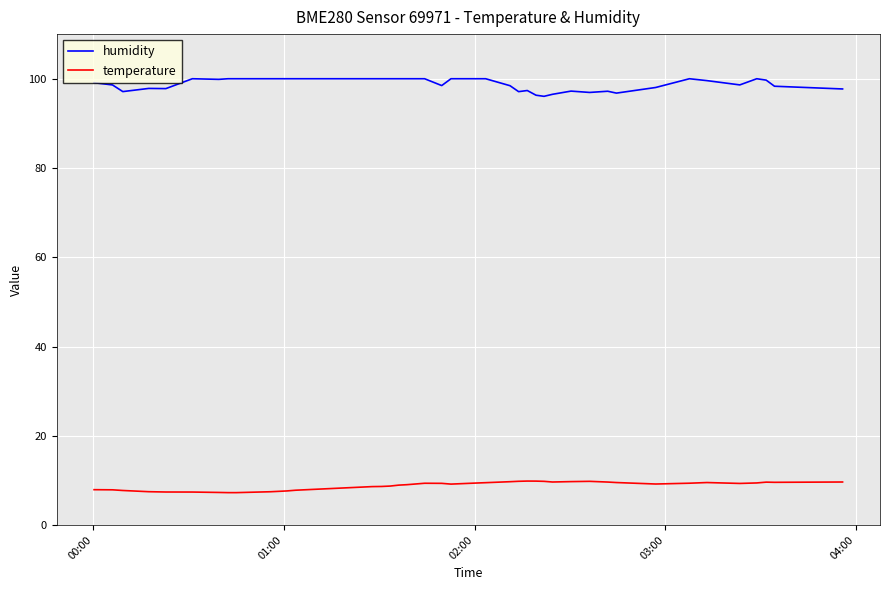

Count the number of data series in this chart.

2